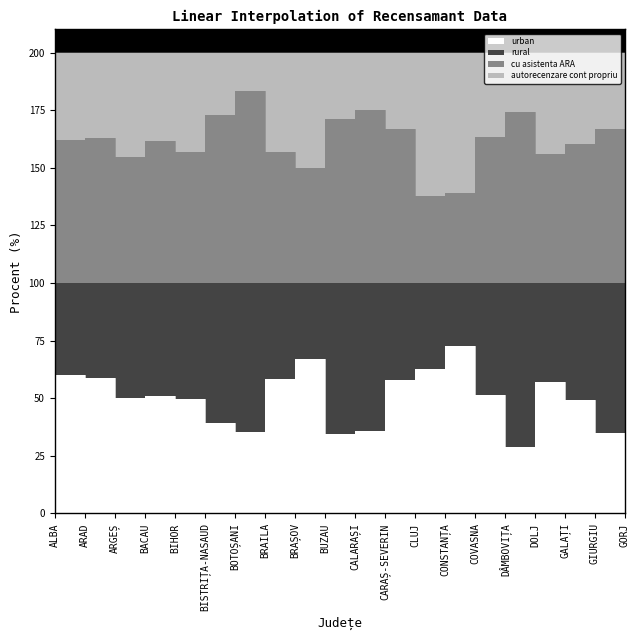

What is the difference between the maximum and minimum values in the urban series?

43.7